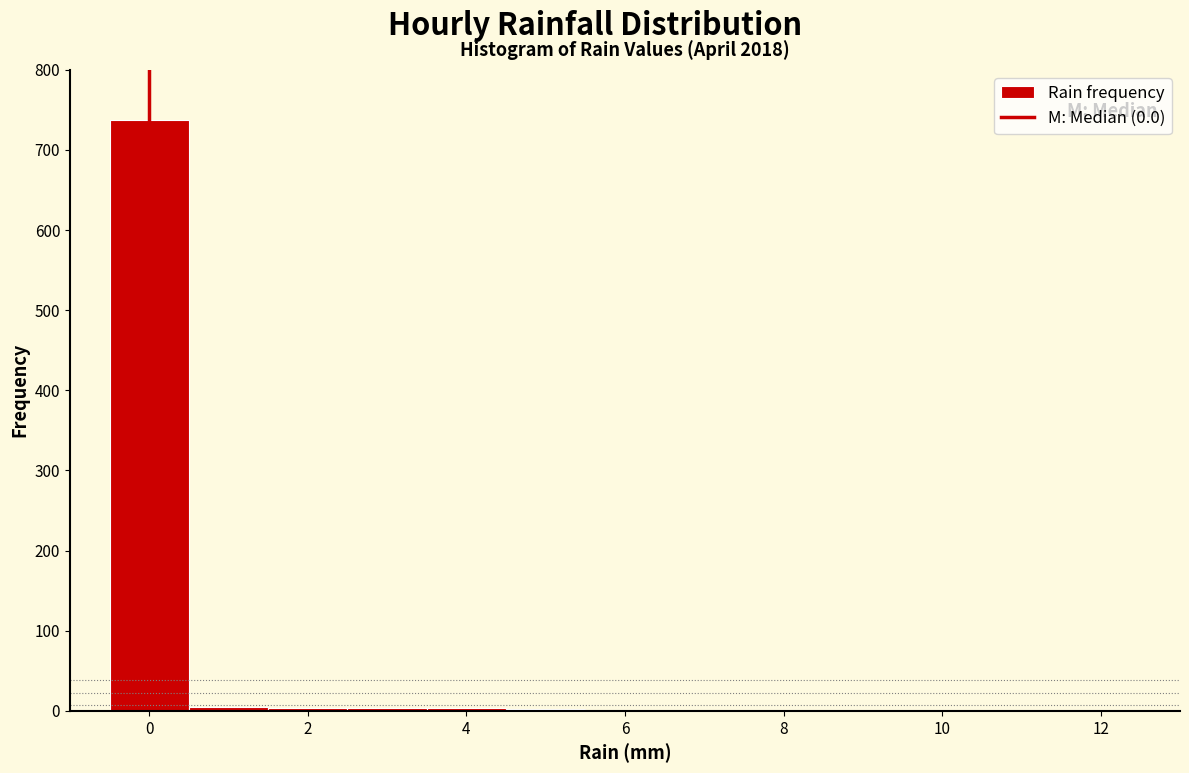

Reading left to right, transcribe this chart: for each bar, give the range it covers on the x-axis and its height. Neither the bar edges nor the heights are printed on the chart, so give them approximately, as read against the axes.

-0.5 to 0.5: 740
0.5 to 1.5: under 10
1.5 to 2.5: under 10
2.5 to 3.5: under 10
3.5 to 4.5: under 10
4.5 to 5.5: under 10
5.5 to 6.5: under 10
6.5 to 7.5: under 10
7.5 to 8.5: under 10
8.5 to 9.5: under 10
9.5 to 10.5: under 10
10.5 to 11.5: under 10
11.5 to 12.5: under 10